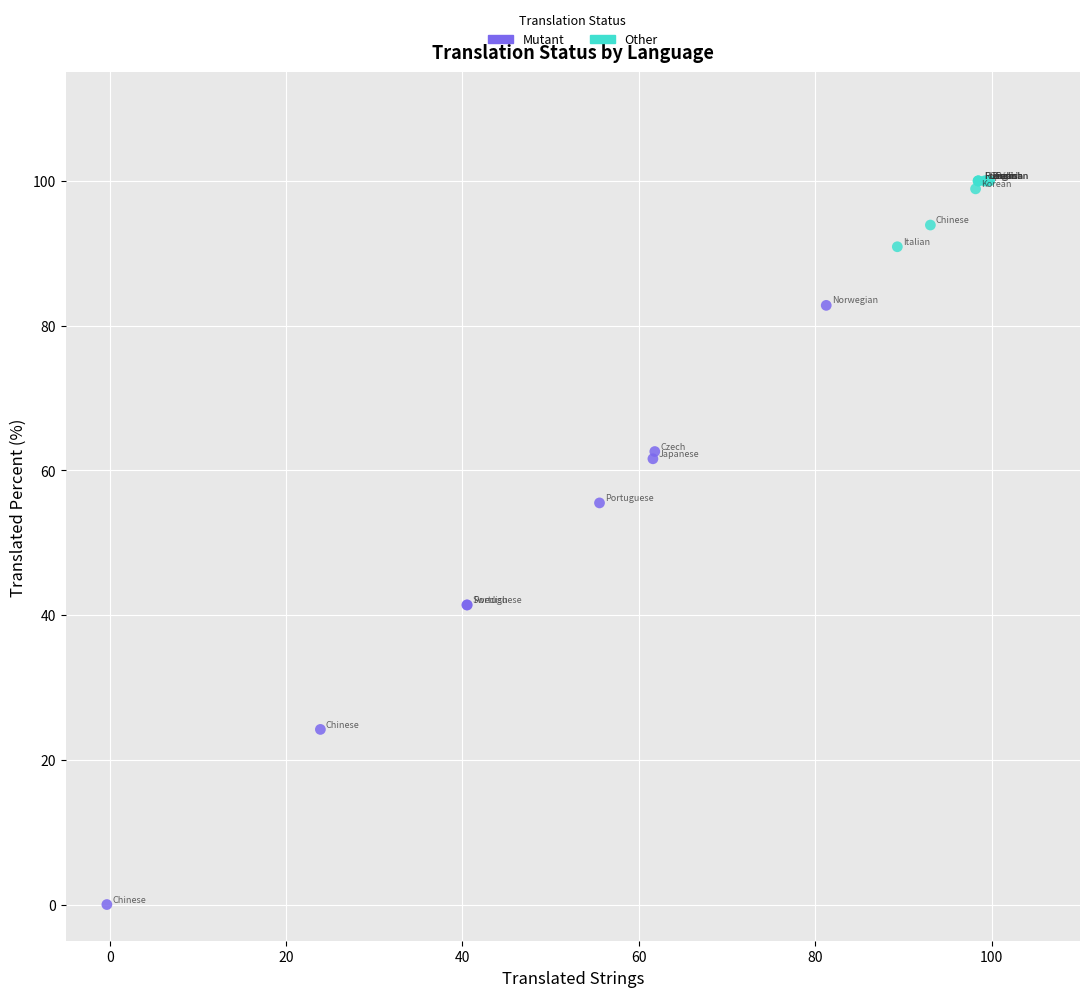

Which series reaches the minimum Y coordinate?

Mutant